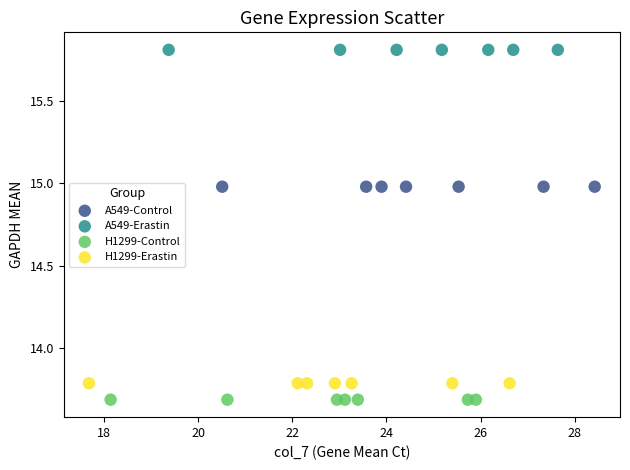

Which series contains the highest Y value?

A549-Erastin